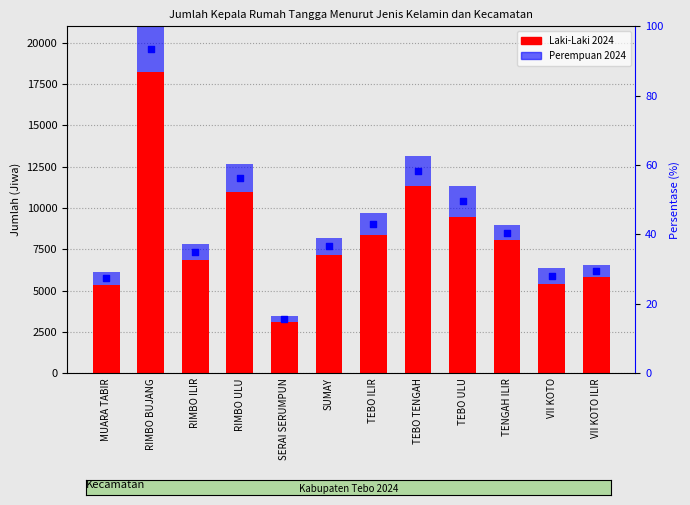

Is the value of Laki-Laki 2024 at RIMBO ILIR greater than the value of Perempuan 2024 at TENGAH ILIR?

Yes